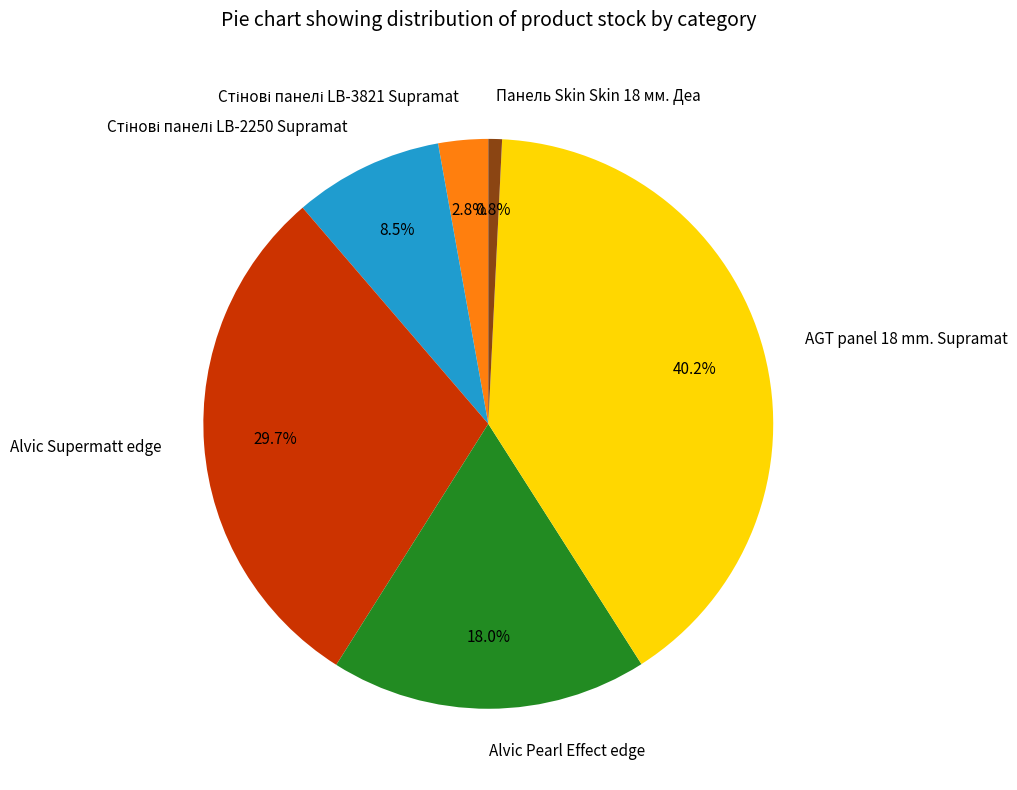

Which slice is the smallest?

Панель Skin Skin 18 мм. Деа